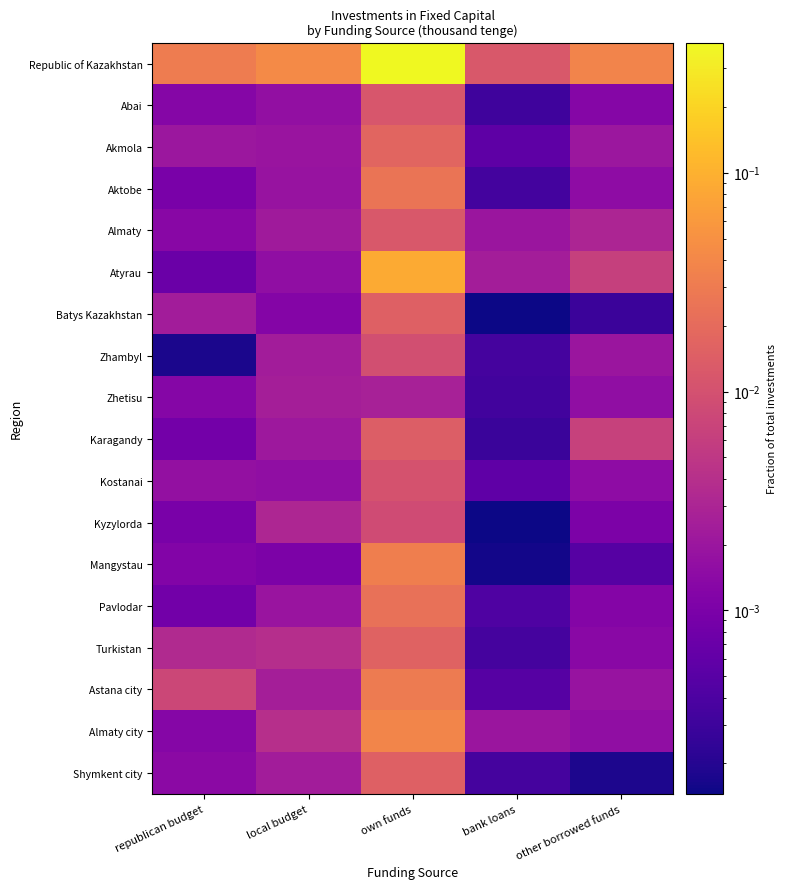

What is the total value across all series at other borrowed funds?

0.1